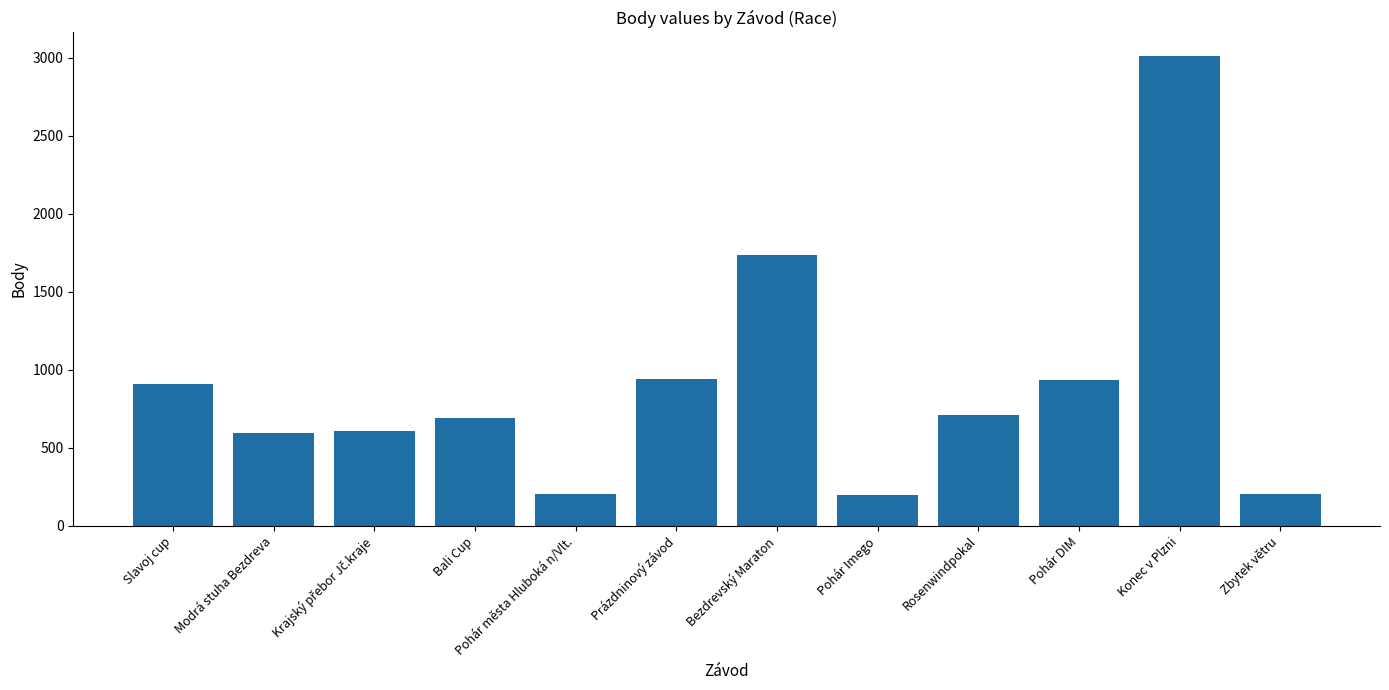

What is the approximate value at Konec v Plzni?

3012